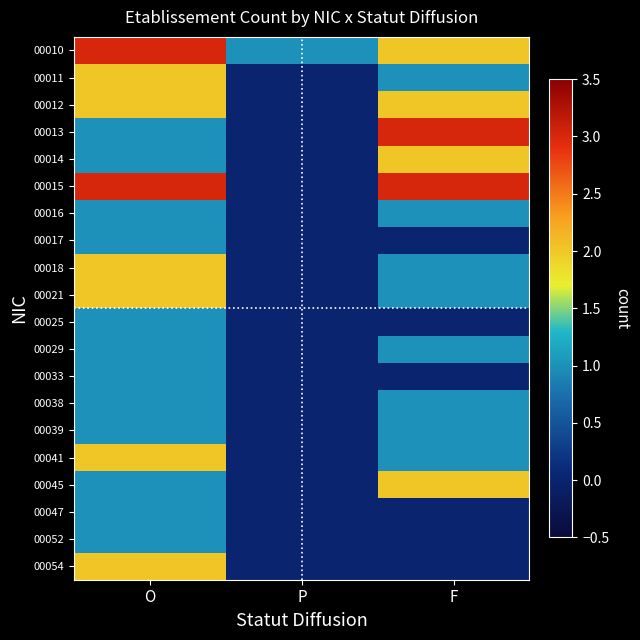

Which category has the highest value across all series?

O